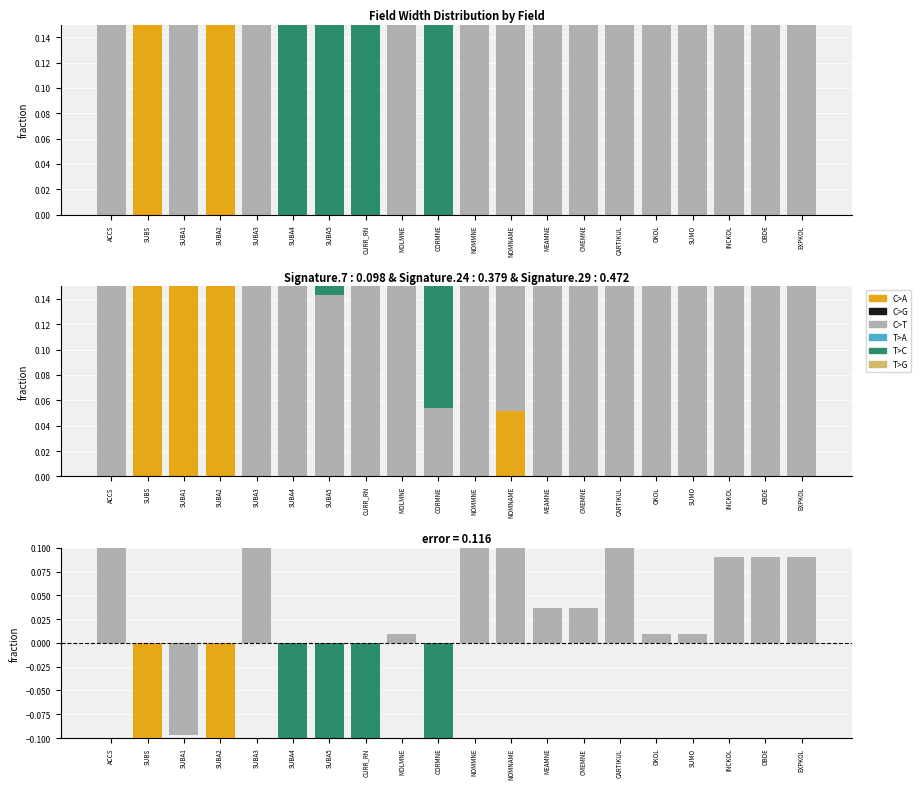

List the series in order of their peak value, lowest first.

T>A, T>G, C>G, C>A, C>T, T>C